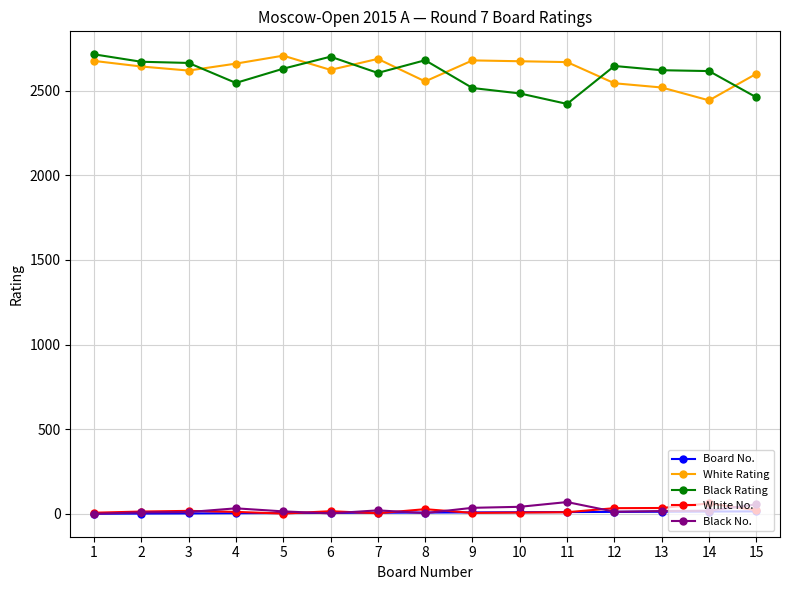

Is the value of White Rating at 8 greater than the value of Black No. at 12?

Yes